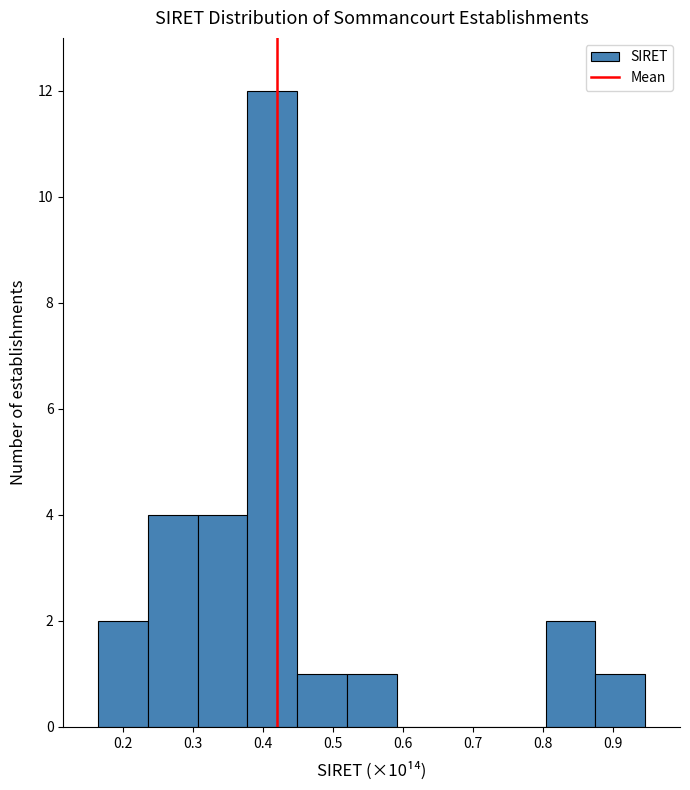

Reading left to right, transcribe this chart: for each bar, give the range it covers on the x-axis and its height. Neither the bar edges nor the heights are printed on the chart, so give them approximately, as read against the axes.

0.17 to 0.24: 2
0.24 to 0.31: 4
0.31 to 0.38: 4
0.38 to 0.45: 12
0.45 to 0.52: 1
0.52 to 0.59: 1
0.59 to 0.66: 0
0.66 to 0.73: 0
0.73 to 0.80: 0
0.80 to 0.87: 2
0.87 to 0.95: 1